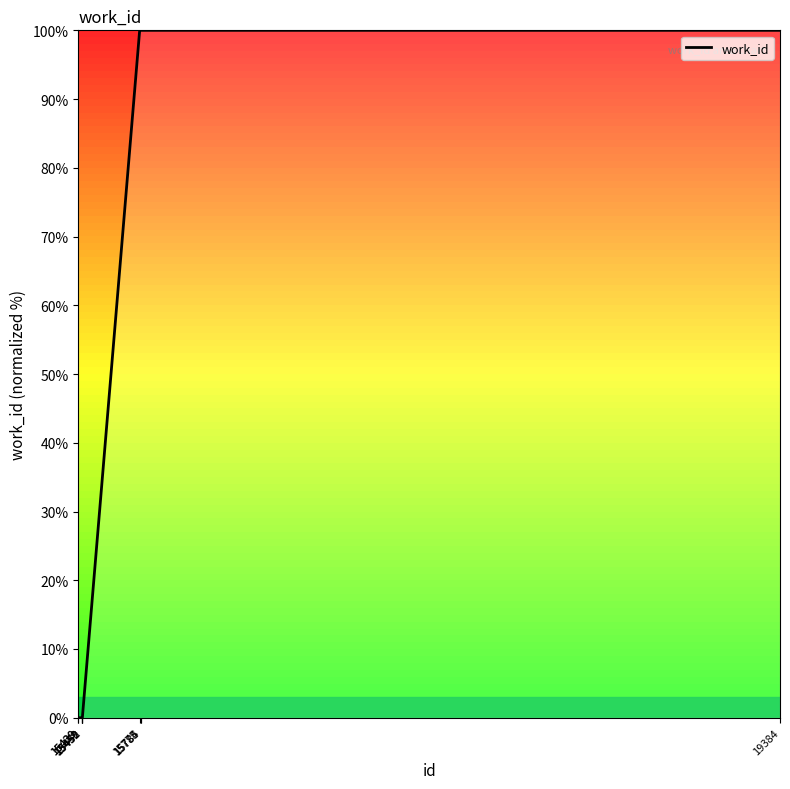

How many values are between 0 and 100?

10